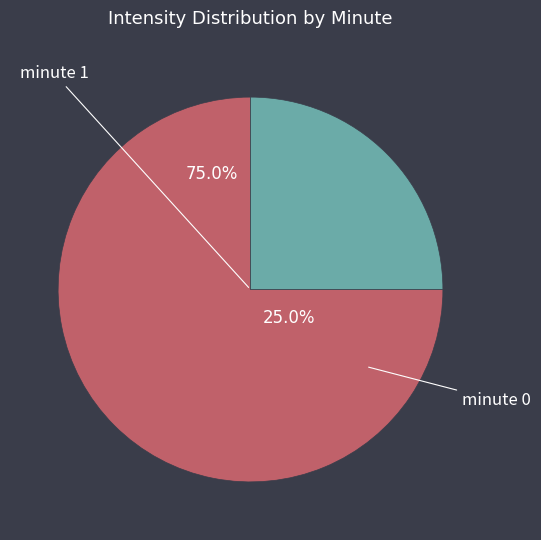

To the nearest percent, what portion does minute 1 represent?

25%